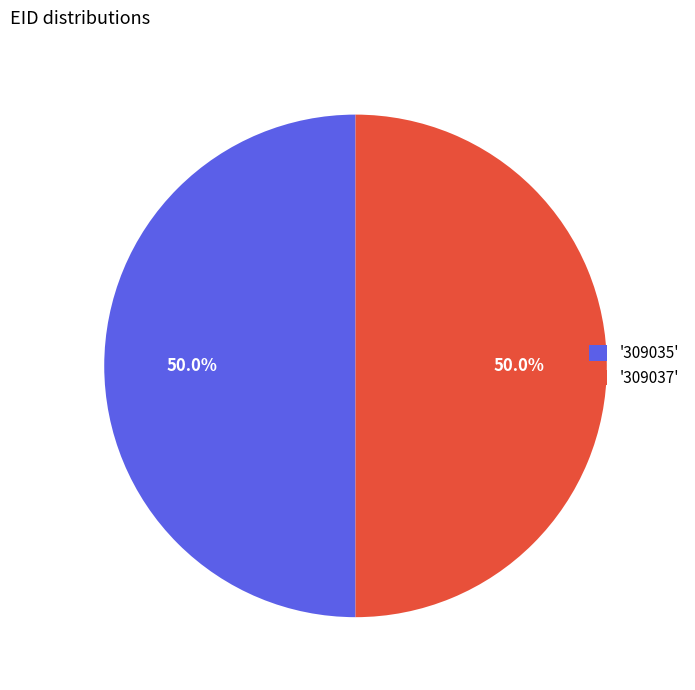

Approximately how many times larger is the value at '309035' compared to '309037'?

1.0